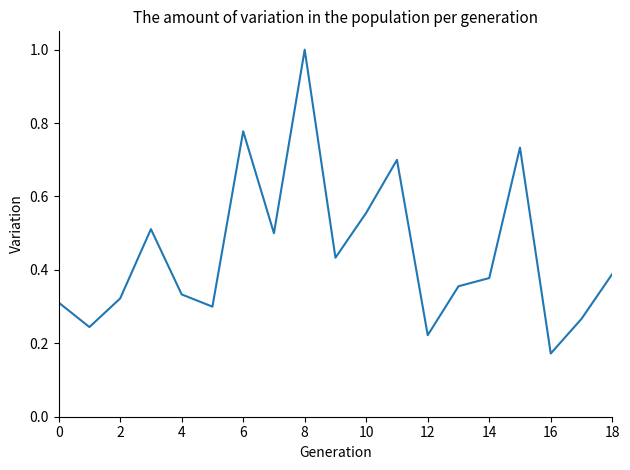

What is the maximum value shown in the chart?

1.0